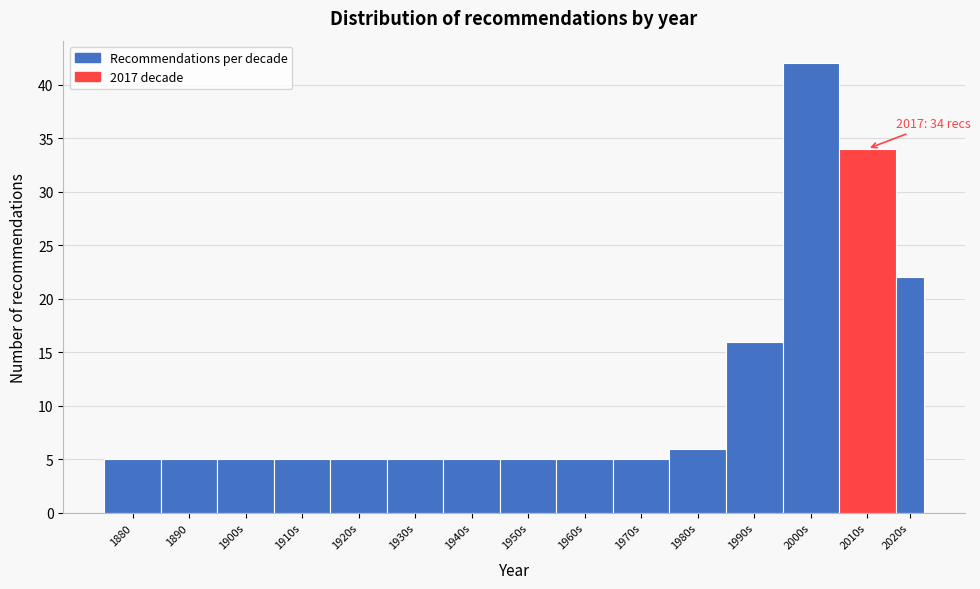

Reading left to right, list all the values displayed in this chart.

1880=5	1890=5	1900s=5	1910s=5	1920s=5	1930s=5	1940s=5	1950s=5	1960s=5	1970s=5	1980s=6	1990s=16	2000s=42	2010s=34	2020s=22